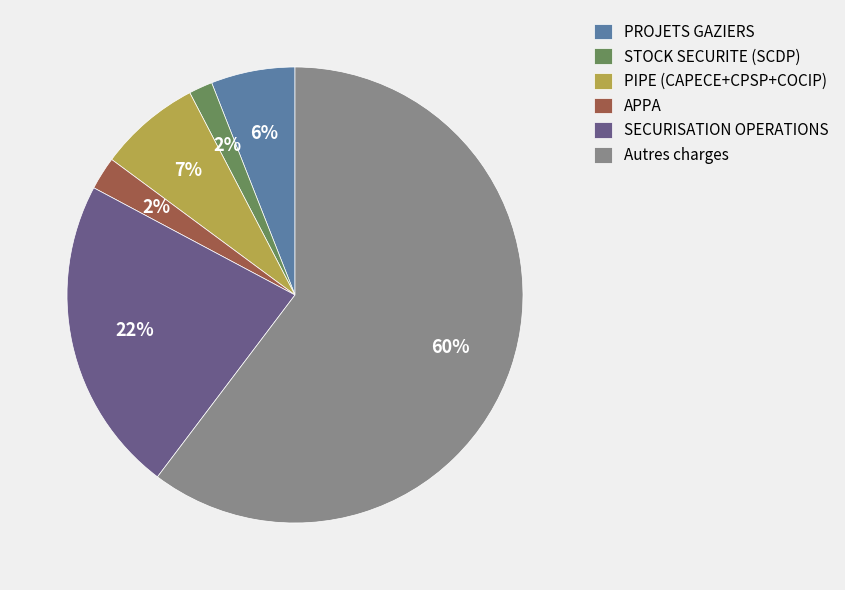

To the nearest percent, what is the combined percentage of PIPE (CAPECE+CPSP+COCIP) and STOCK SECURITE (SCDP)?

9%